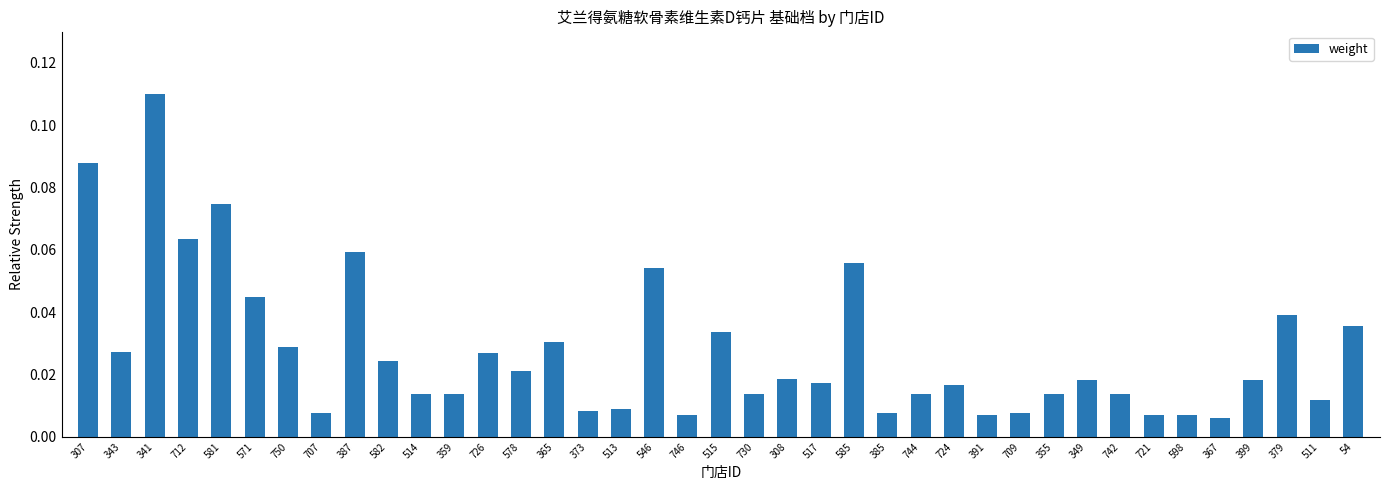

Does the chart contain stacked bars?

No